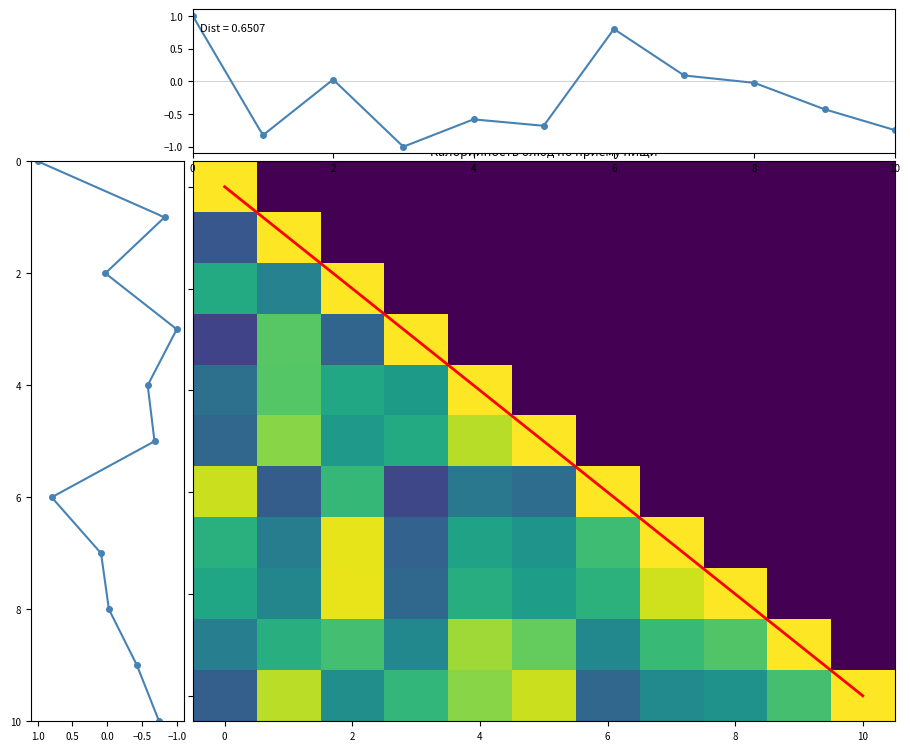

How many data points does each series have?

11